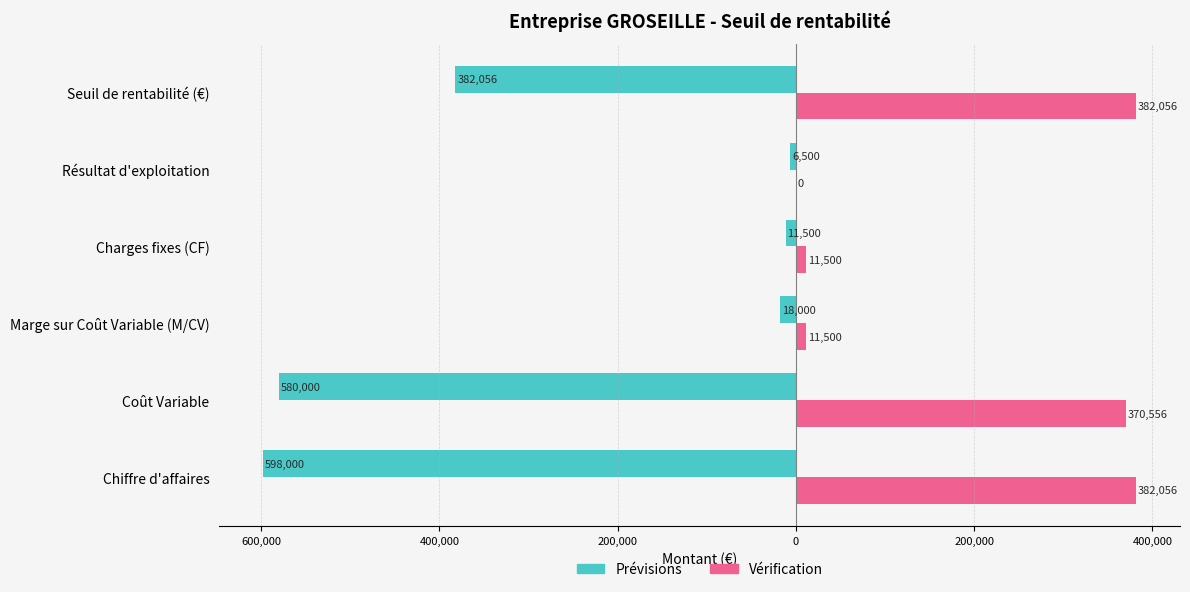

What are all the series names shown in the legend?

Prévisions, Vérification